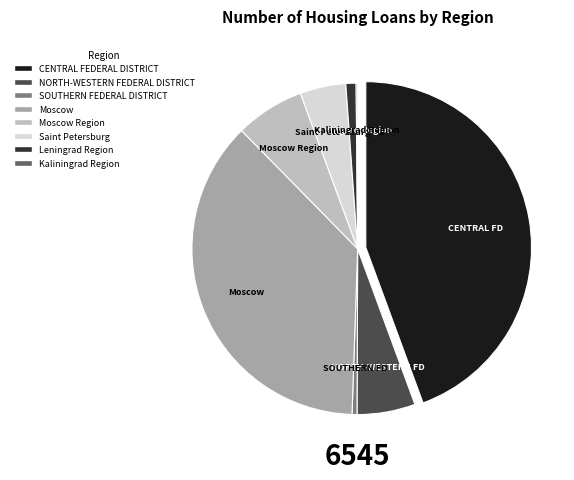

Is there a majority slice in this chart?

No